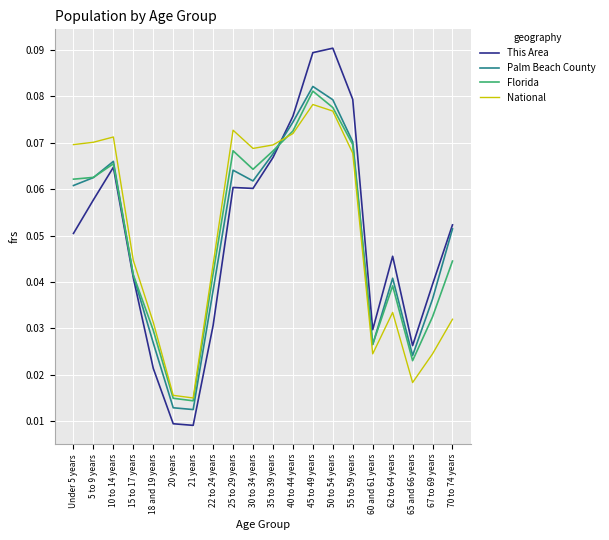

What is the total value across all series at 35 to 39 years?

0.3